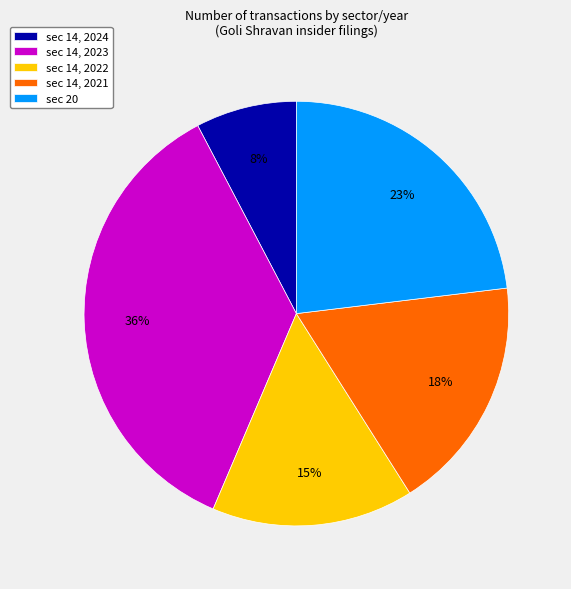

Do sec 14, 2023 and sec 14, 2024 together represent more than half of the pie?

No